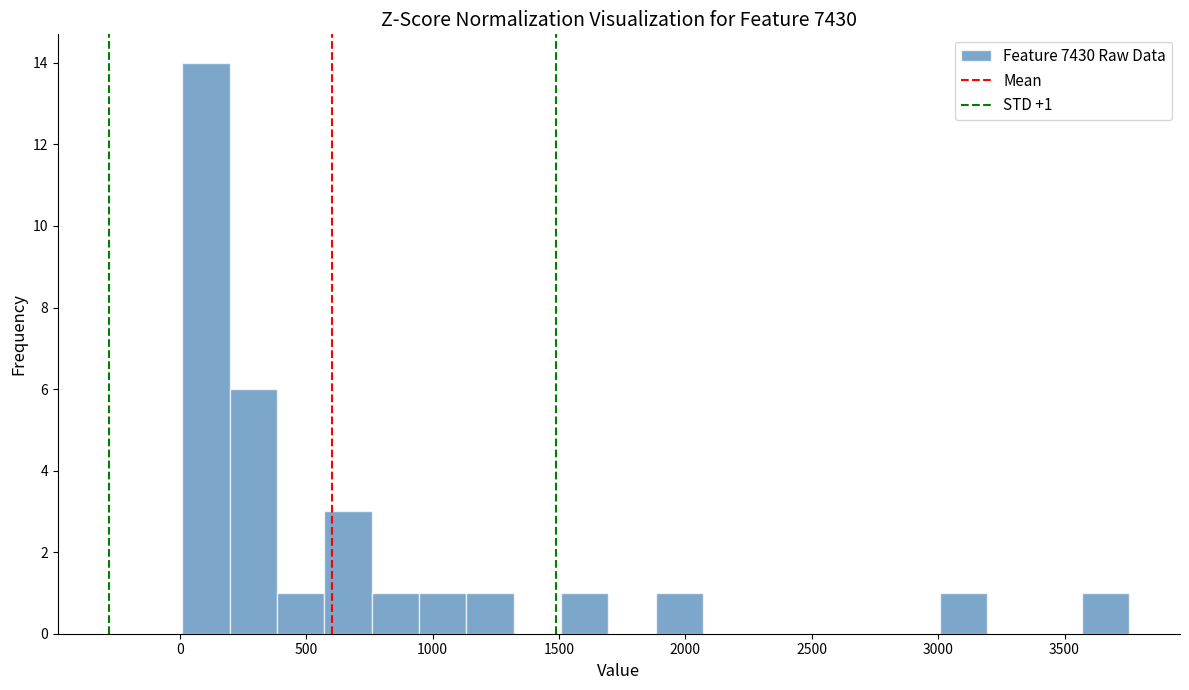

Around what value on the x-axis is the tallest bar? Give the approximate position of its centre, as read against the axis.

100